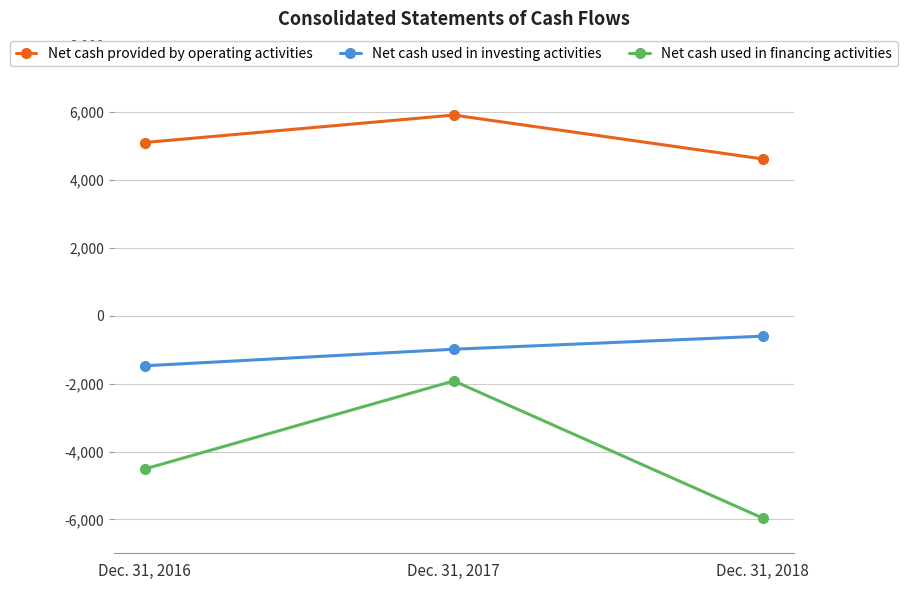

Which series has the largest total across all categories?

Net cash provided by operating activities